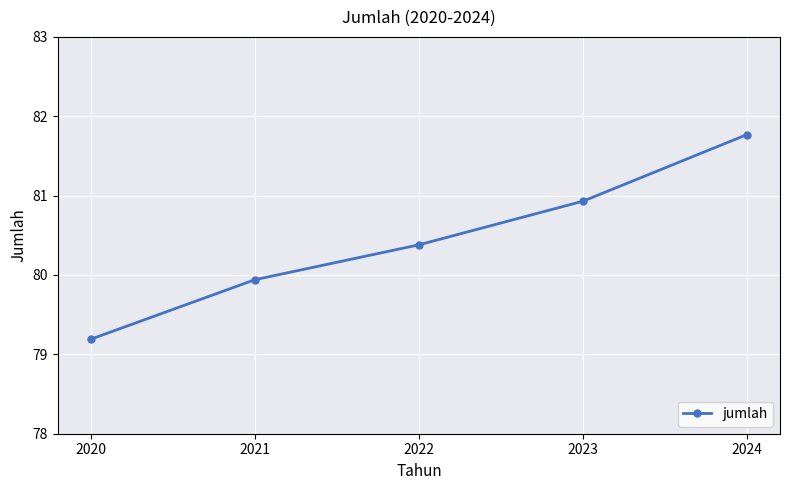

What is the value of the 3rd point from the left?

80.4